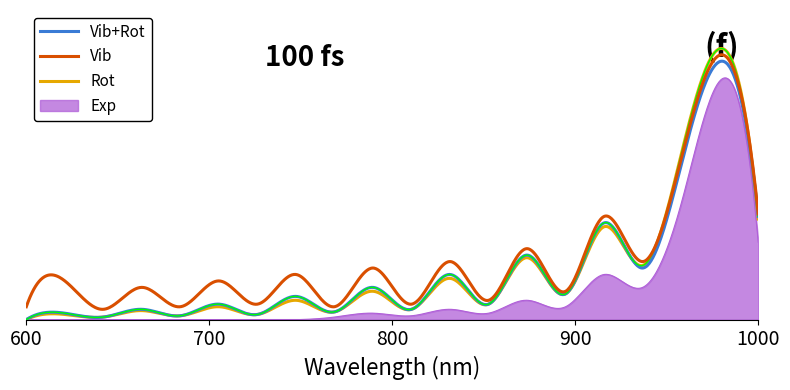

What is the average value of the Vib series?

45